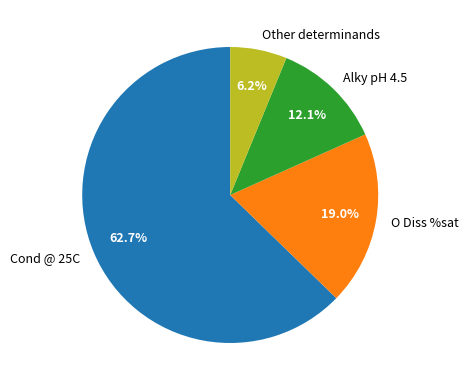

Does any single category account for the majority?

Yes